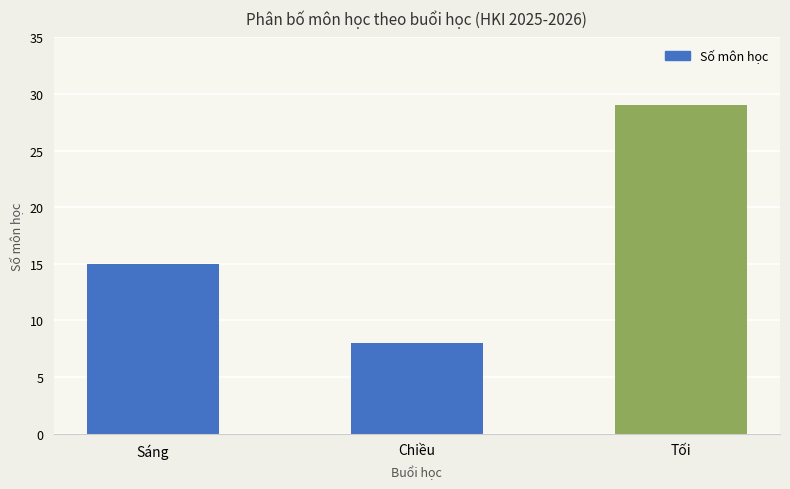

What is the label of the 3rd bar from the right?

Sáng